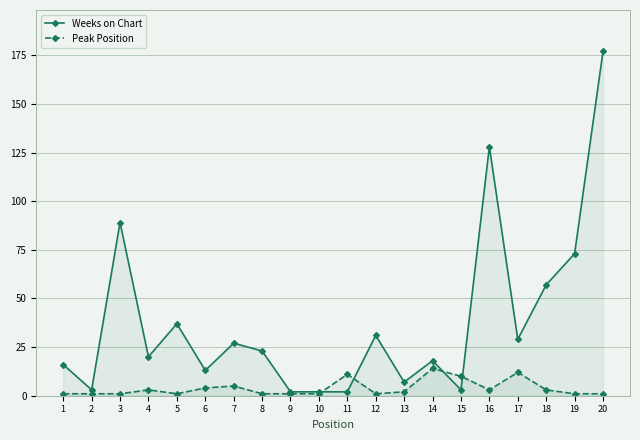

Which series has the largest range (max minus min)?

Weeks on Chart